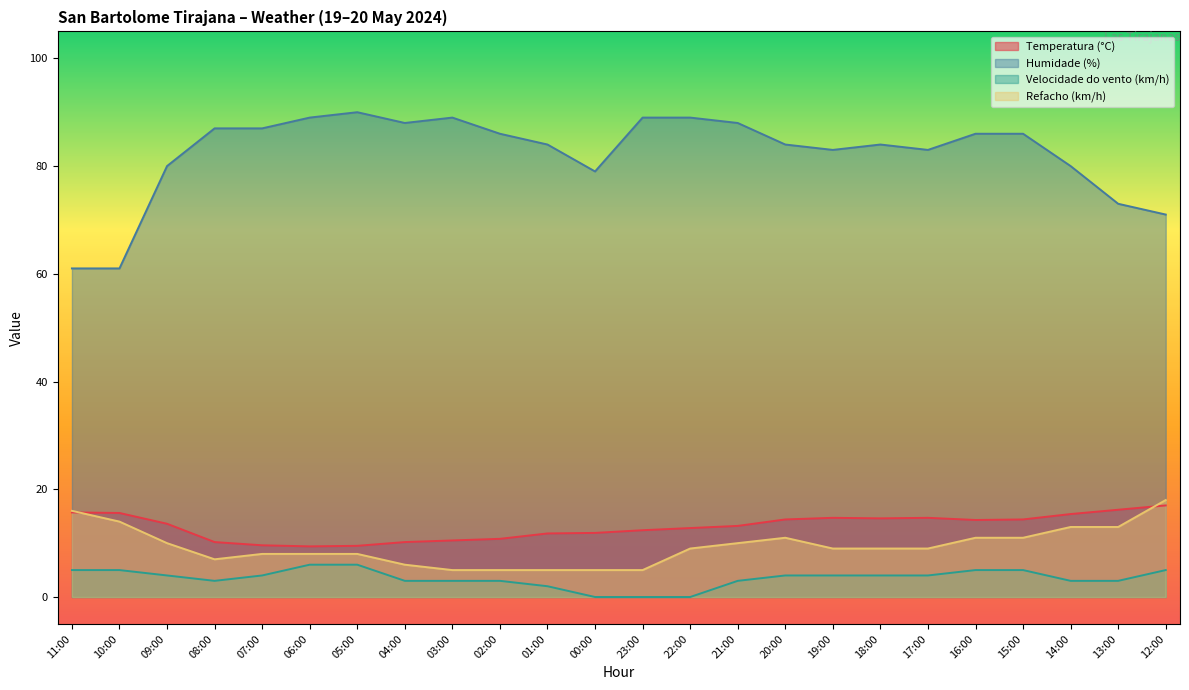

In Humidade (%), how many points are lower than both neighbors (excluding endpoints)?

4